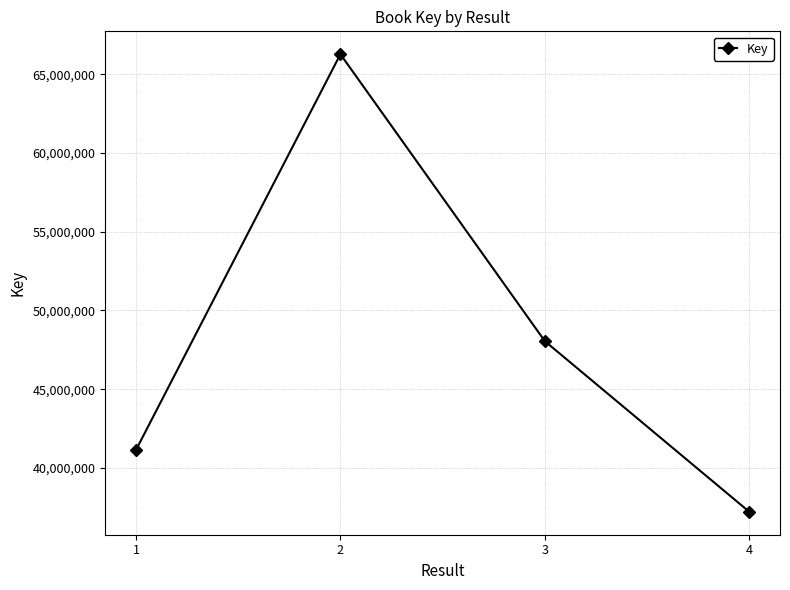

How many distinct data groups are displayed?

1